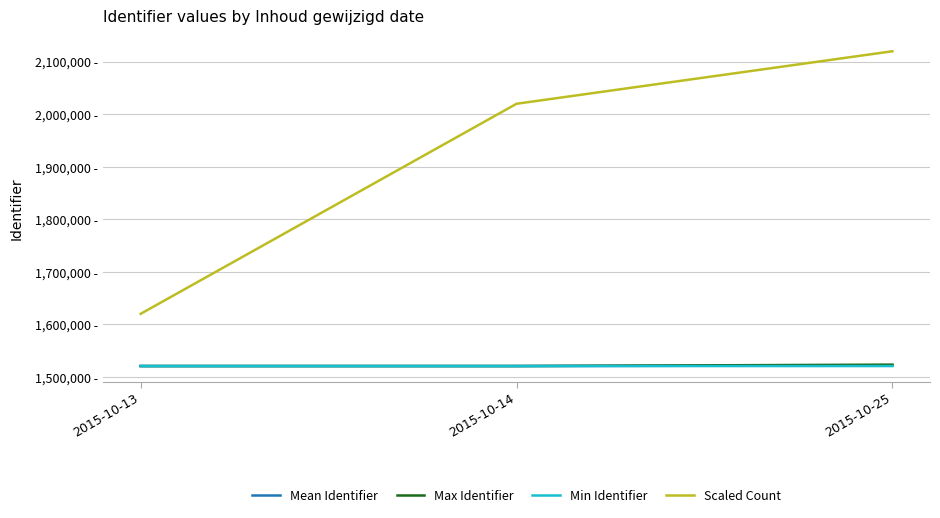

Does the chart have visible grid lines?

Yes